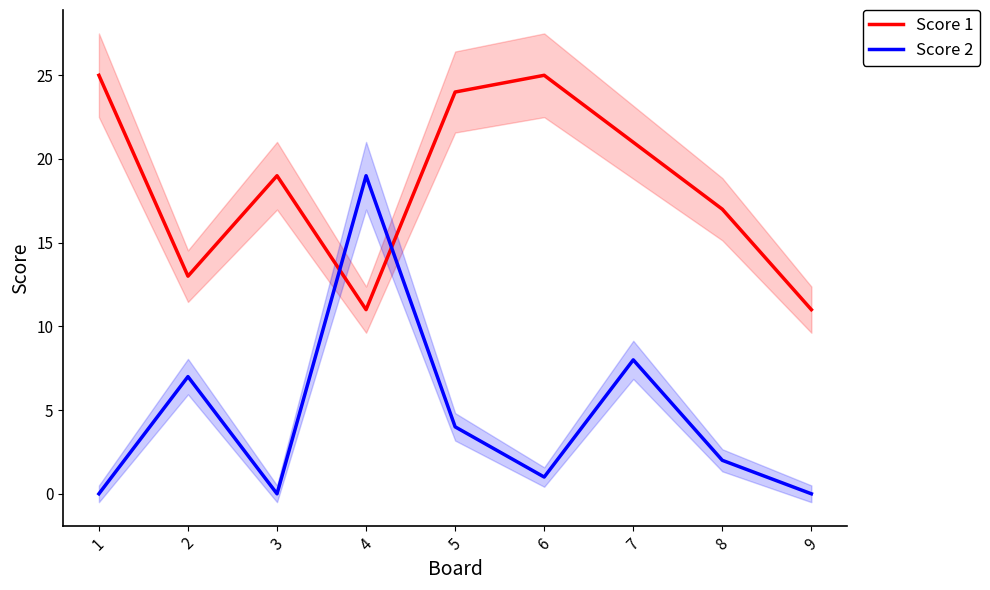

After their last crossing, which series has the higher values: Score 1 or Score 2?

Score 1